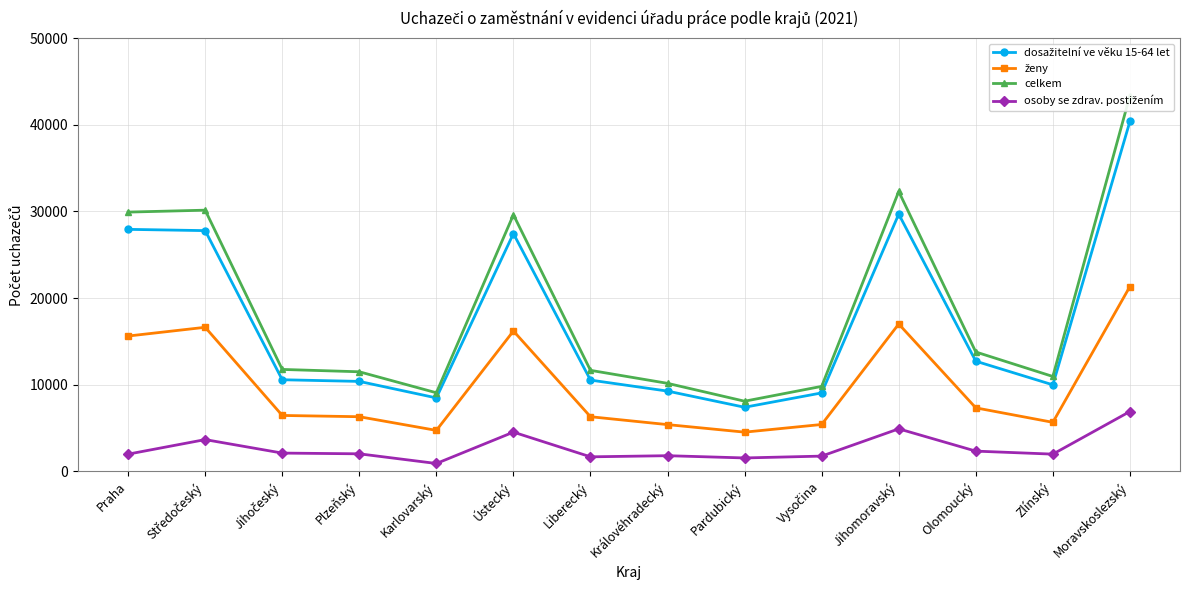

What is the average value of the ženy series?

9920